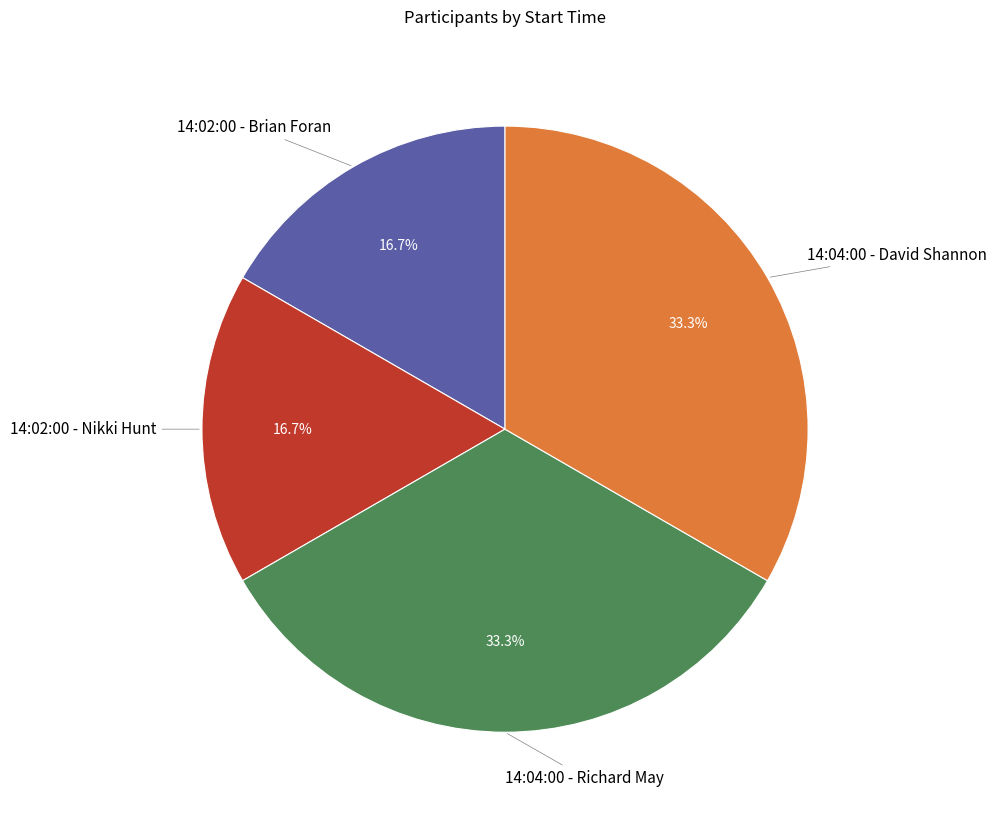

The 14:02:00 - Nikki Hunt slice represents 17% of the pie. True or false?

True